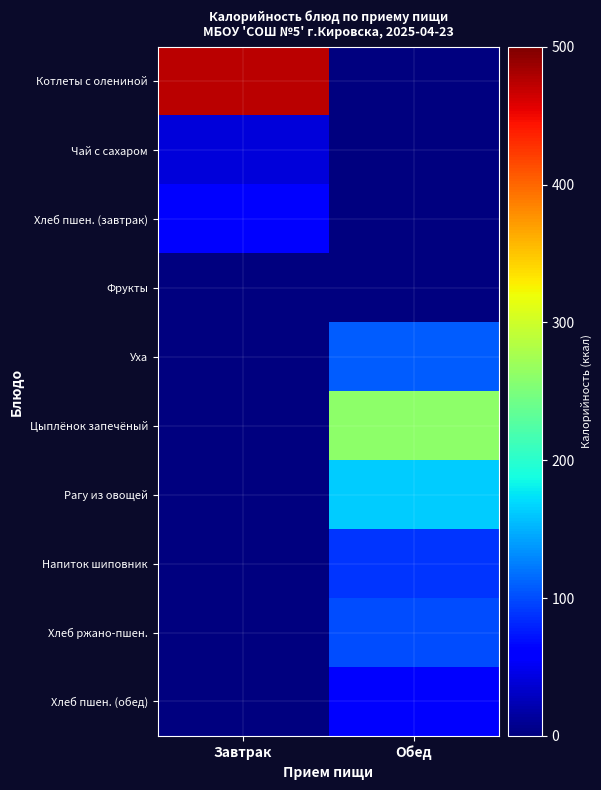

At how many categories does at least one series exceed 164?

2